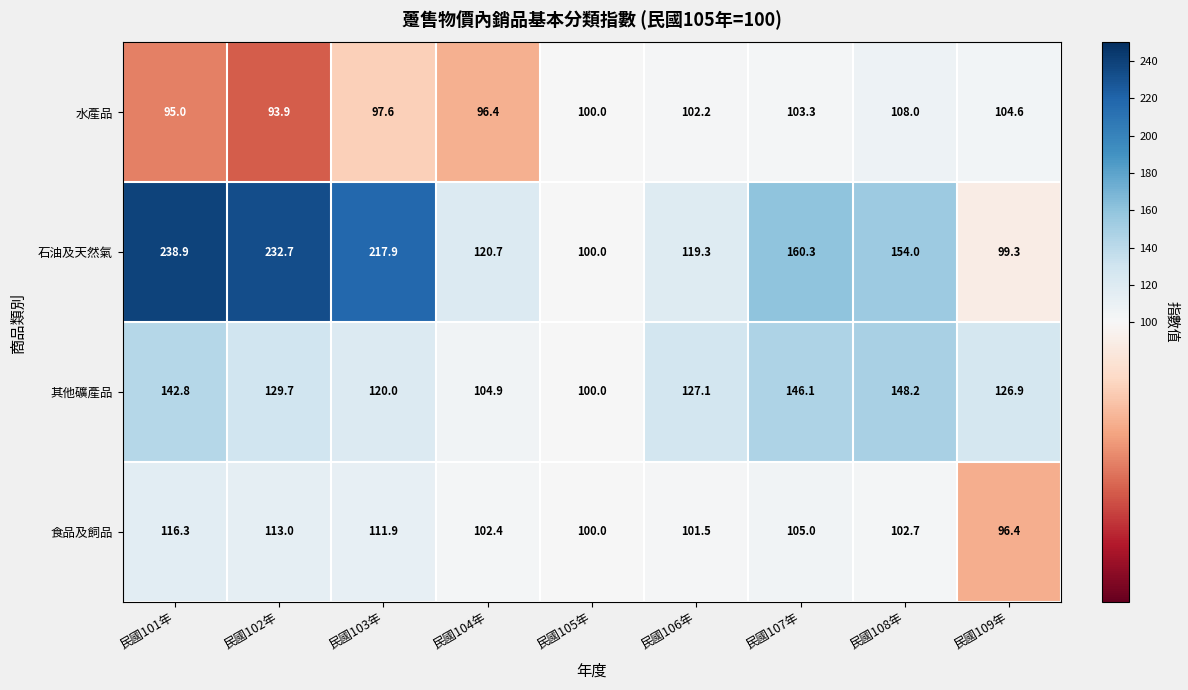

At which category is the sum across all series the highest?

民國101年